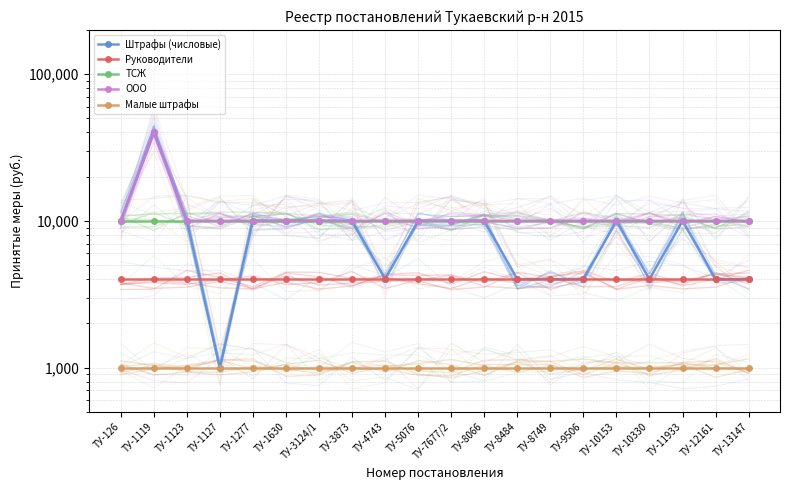

How many series are shown in this chart?

5